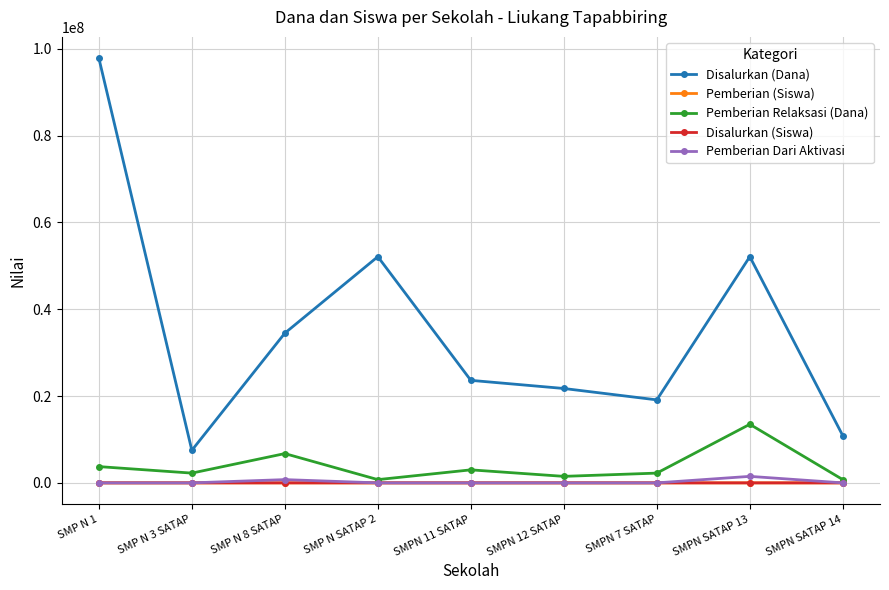

What are all the series names shown in the legend?

Disalurkan (Dana), Pemberian (Siswa), Pemberian Relaksasi (Dana), Disalurkan (Siswa), Pemberian Dari Aktivasi